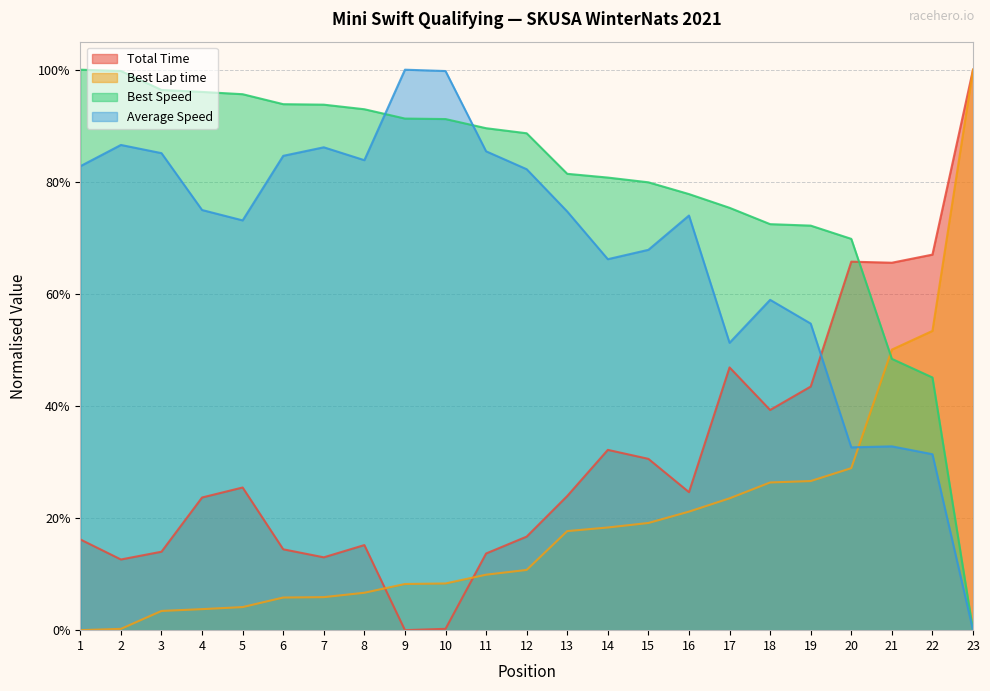

True or false: Average Speed has a value of 0.7 at 5.

True